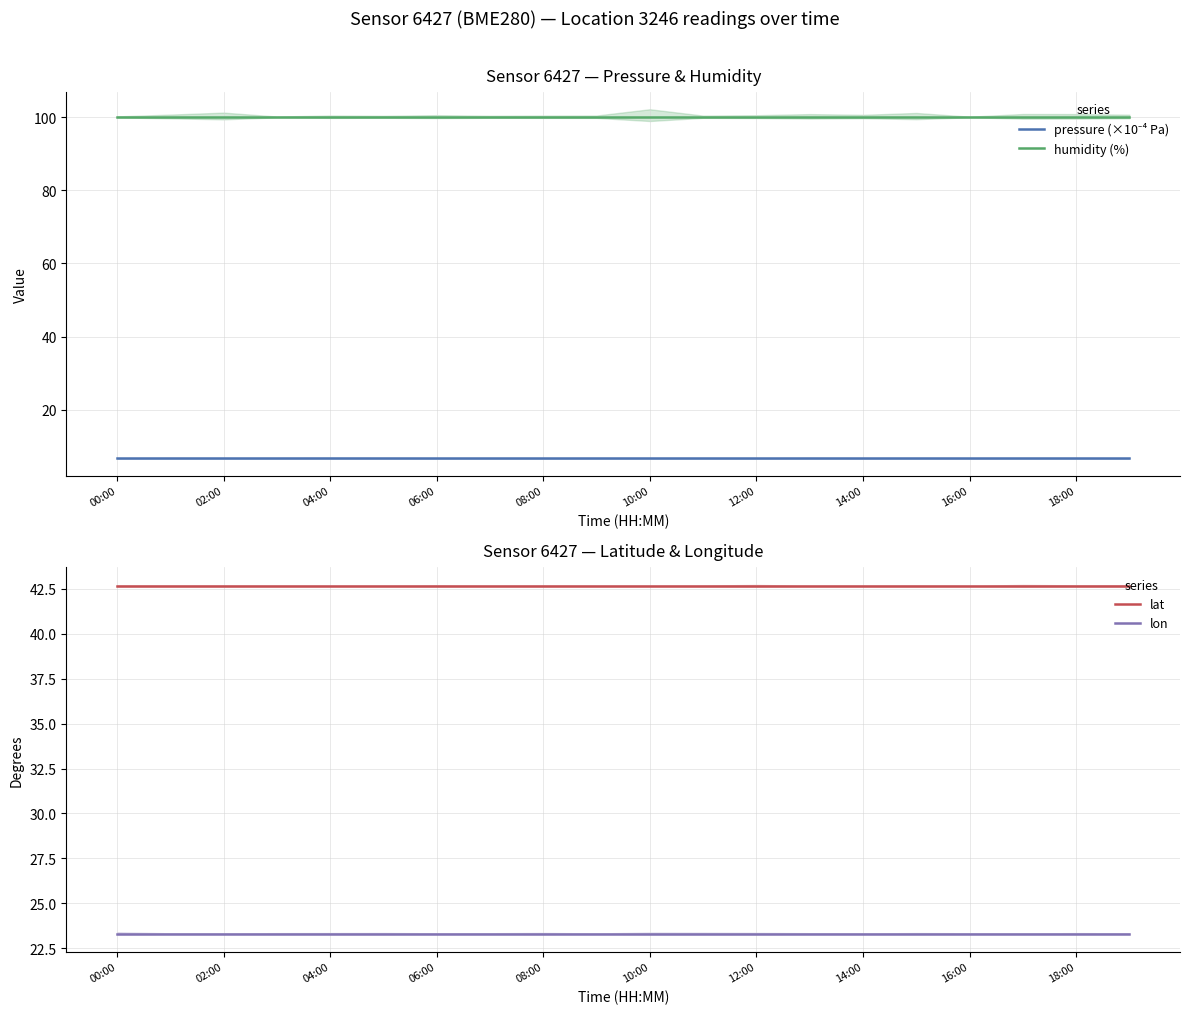

True or false: pressure (×10⁻⁴ Pa) and humidity (%) intersect in this chart.

False